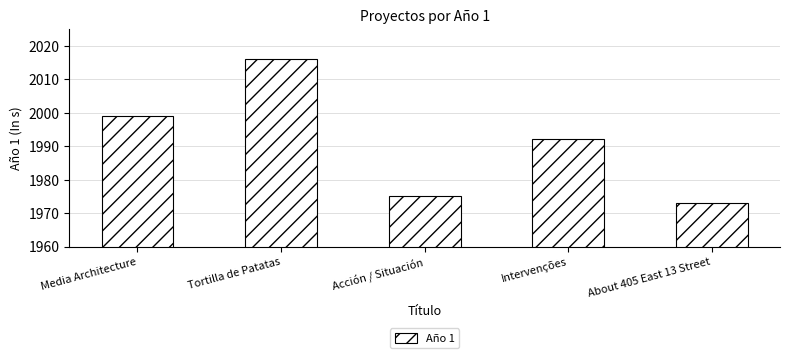

Between Tortilla de Patatas and Media Architecture, which is larger?

Tortilla de Patatas